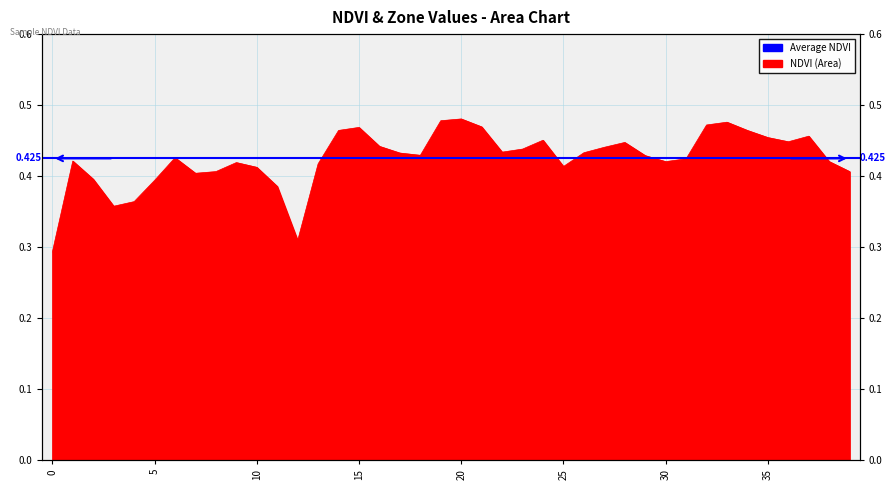

The value at 35 is 0.5. True or false?

True